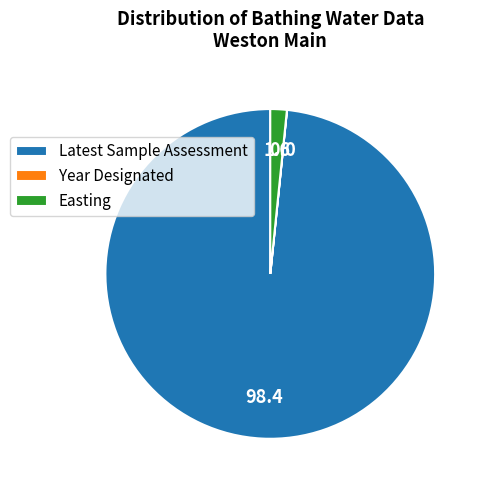

Does Latest Sample Assessment represent more than half of the total?

Yes